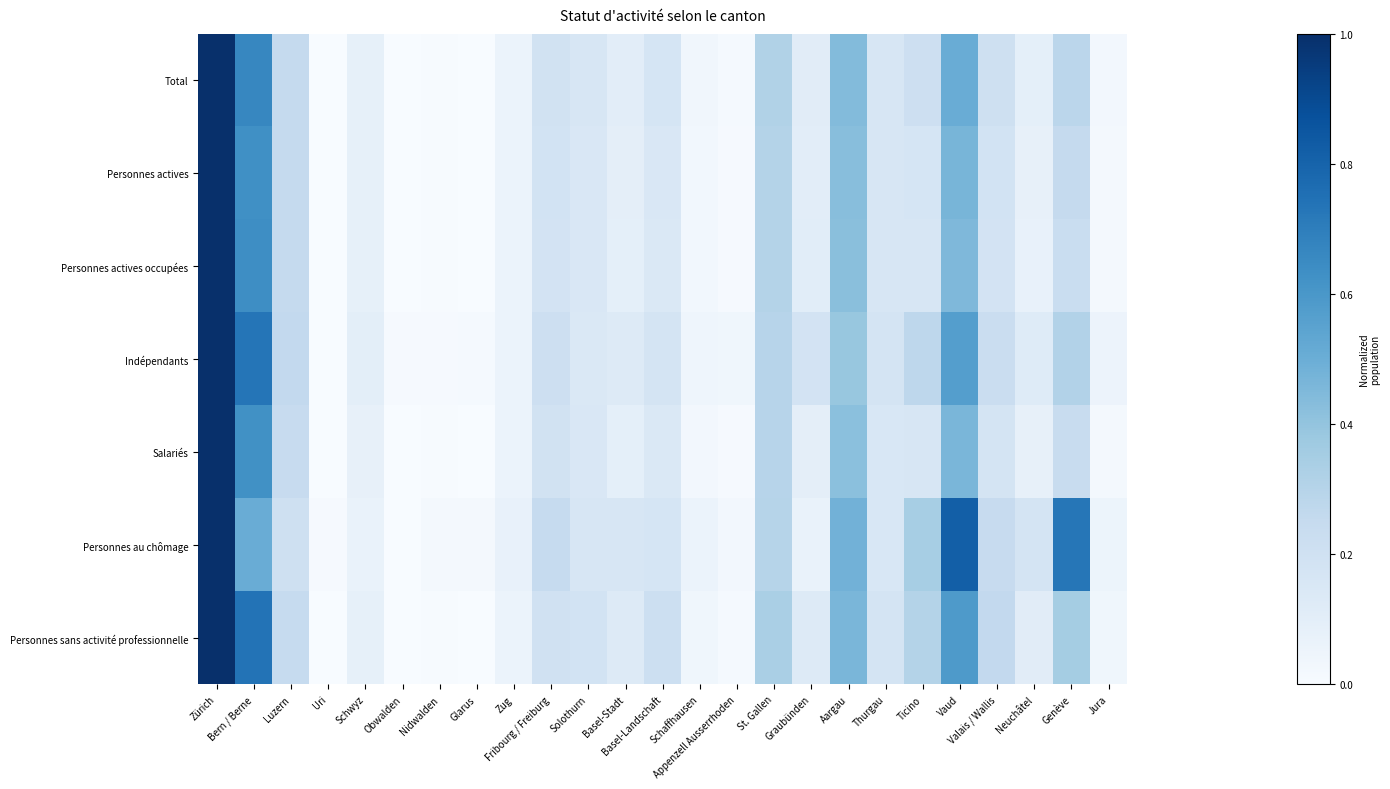

Between Jura and Graubünden, which is larger?

Graubünden